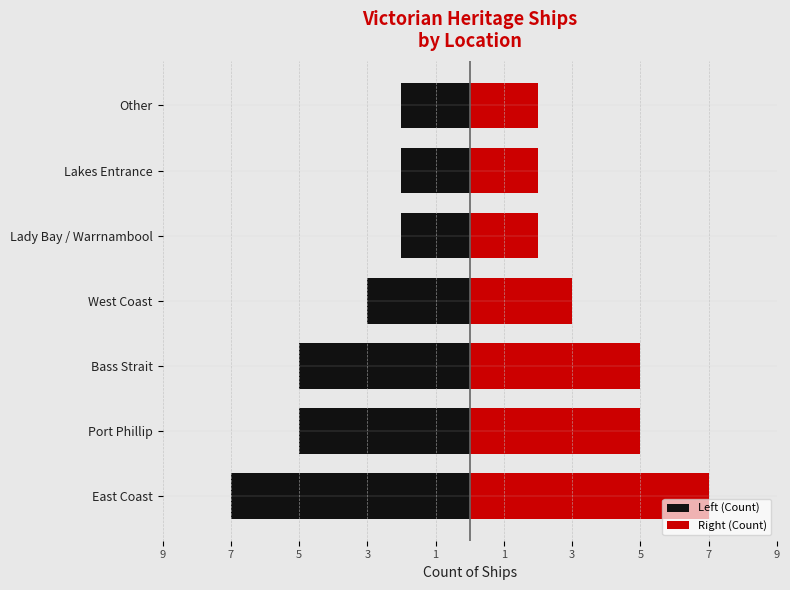

What is the sum of all Left (Count) values?

-26